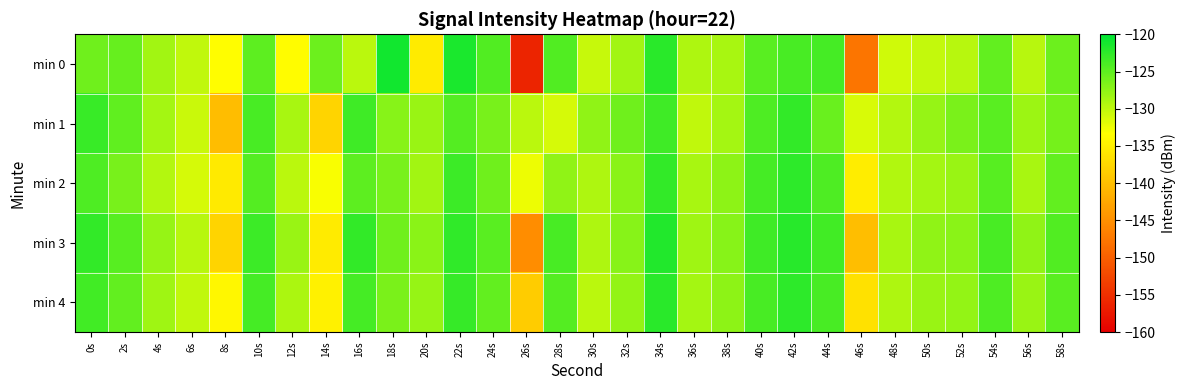

Reading right to left, list all the values displayed in this chart.

min 0: 58s=-125.7	56s=-129.6	54s=-125.3	52s=-129.6	50s=-130.2	48s=-130.8	46s=-147.8	44s=-123.7	42s=-123.8	40s=-124.8	38s=-128.9	36s=-129.1	34s=-122.3	32s=-128.5	30s=-130.4	28s=-124.3	26s=-156.2	24s=-124.3	22s=-121.6	20s=-135.4	18s=-121.1	16s=-129.8	14s=-125.8	12s=-133.7	10s=-125.0	8s=-133.5	6s=-130.1	4s=-128.5	2s=-125.3	0s=-125.9
min 1: 58s=-126.1	56s=-128.2	54s=-124.8	52s=-126.5	50s=-127.9	48s=-129.4	46s=-131.3	44s=-125.6	42s=-122.8	40s=-124.2	38s=-128.7	36s=-130.1	34s=-123.4	32s=-125.9	30s=-127.6	28s=-131.2	26s=-129.8	24s=-126.3	22s=-124.5	20s=-128.1	18s=-127.0	16s=-123.4	14s=-137.7	12s=-128.8	10s=-123.9	8s=-140.3	6s=-130.5	4s=-128.7	2s=-125.0	0s=-123.0
min 2: 58s=-125.2	56s=-128.8	54s=-124.6	52s=-128.1	50s=-128.7	48s=-129.3	46s=-135.2	44s=-124.1	42s=-122.4	40s=-123.6	38s=-127.5	36s=-128.9	34s=-122.8	32s=-127.3	30s=-129.1	28s=-127.6	26s=-132.4	24s=-125.8	22s=-123.2	20s=-128.5	18s=-126.3	16s=-124.9	14s=-133.1	12s=-129.7	10s=-124.4	8s=-135.6	6s=-131.2	4s=-129.5	2s=-126.3	0s=-124.1
min 3: 58s=-124.3	56s=-127.6	54s=-123.9	52s=-127.3	50s=-127.6	48s=-128.9	46s=-140.1	44s=-123.5	42s=-122.1	40s=-123.4	38s=-127.1	36s=-128.4	34s=-121.8	32s=-127.1	30s=-129.2	28s=-123.8	26s=-145.3	24s=-124.7	22s=-122.6	20s=-127.3	18s=-125.9	16s=-122.7	14s=-135.4	12s=-128.1	10s=-123.2	8s=-137.8	6s=-129.6	4s=-127.9	2s=-124.6	0s=-122.8
min 4: 58s=-124.7	56s=-128.1	54s=-124.2	52s=-127.7	50s=-128.0	48s=-129.1	46s=-136.5	44s=-123.9	42s=-122.5	40s=-123.8	38s=-127.4	36s=-128.7	34s=-122.3	32s=-127.8	30s=-129.7	28s=-124.4	26s=-138.7	24s=-125.2	22s=-122.9	20s=-127.9	18s=-126.5	16s=-123.6	14s=-134.8	12s=-129.0	10s=-123.7	8s=-134.2	6s=-130.1	4s=-128.4	2s=-125.2	0s=-123.5